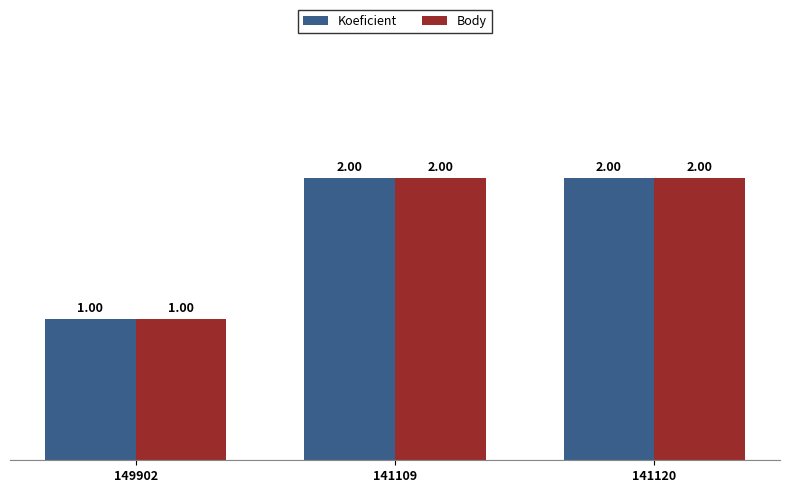

What is the sum of the Body values at 141120 and 141109?

4